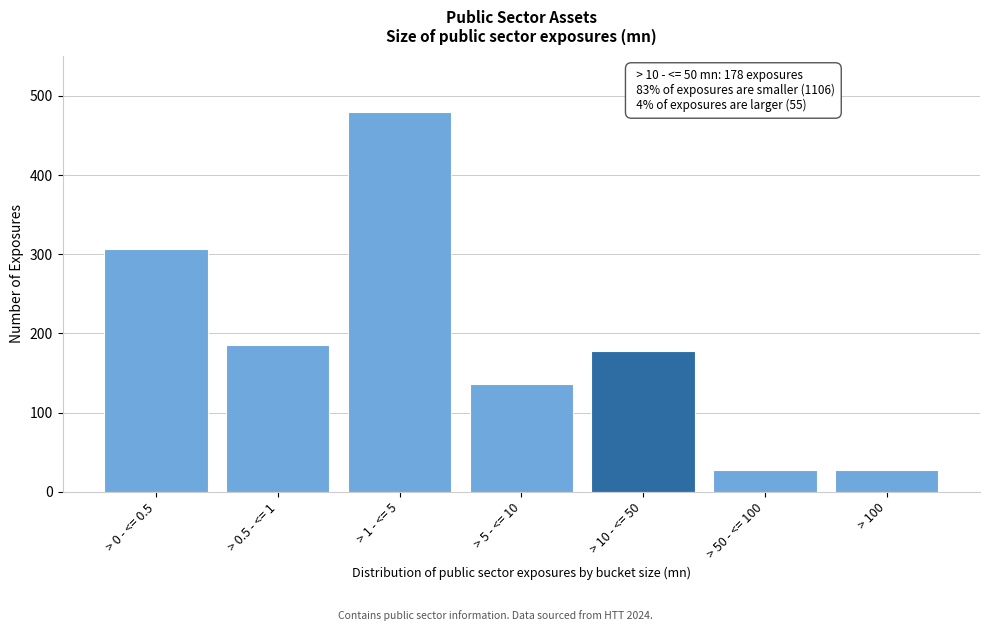

What is the greatest value displayed?

479